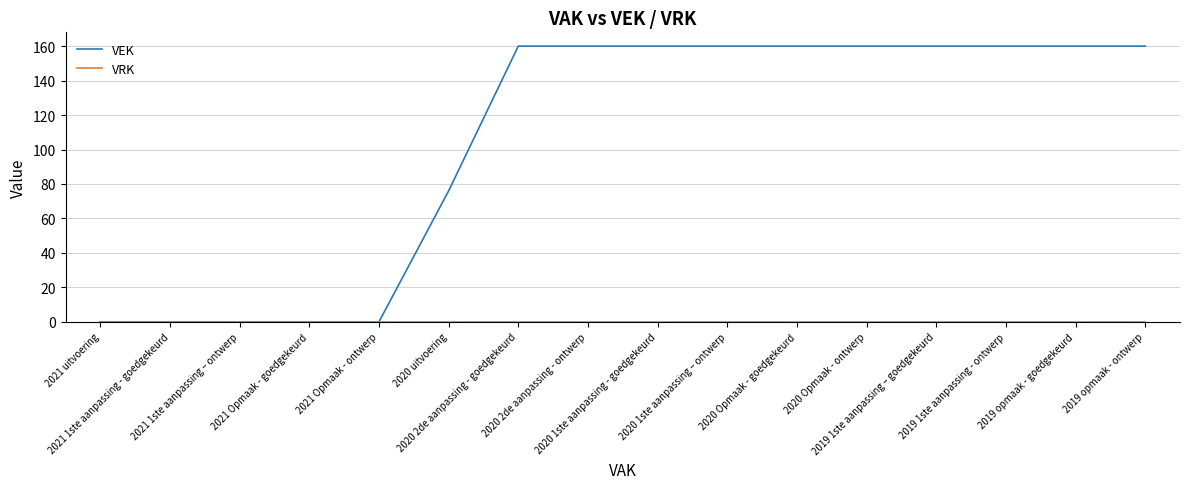

What is the maximum value for VEK?

160